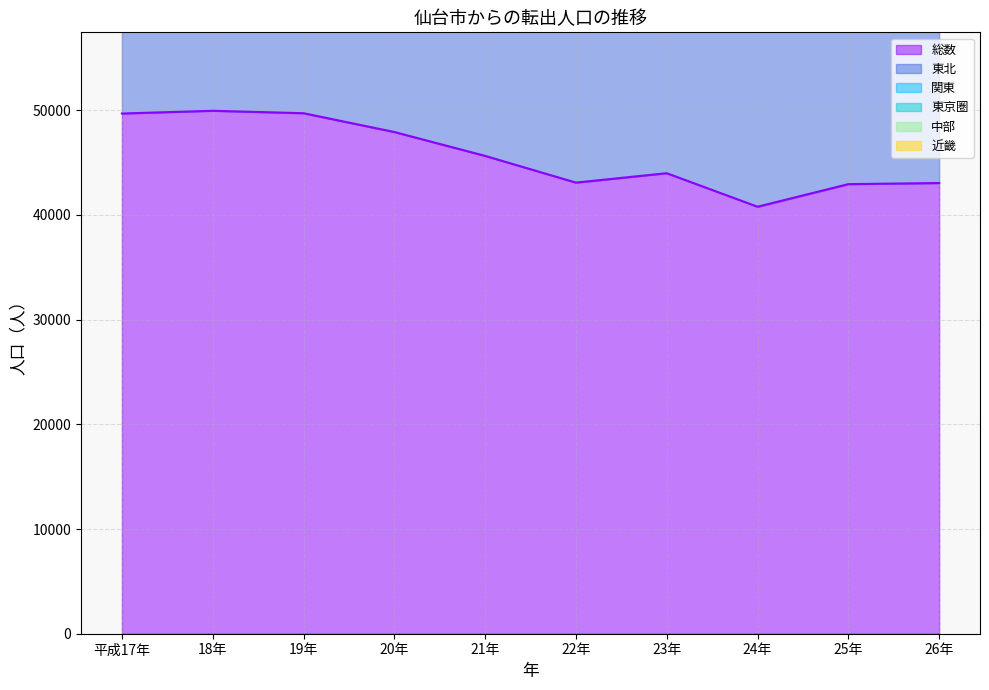

True or false: 東北 has a value of 23227 at 18年.

True